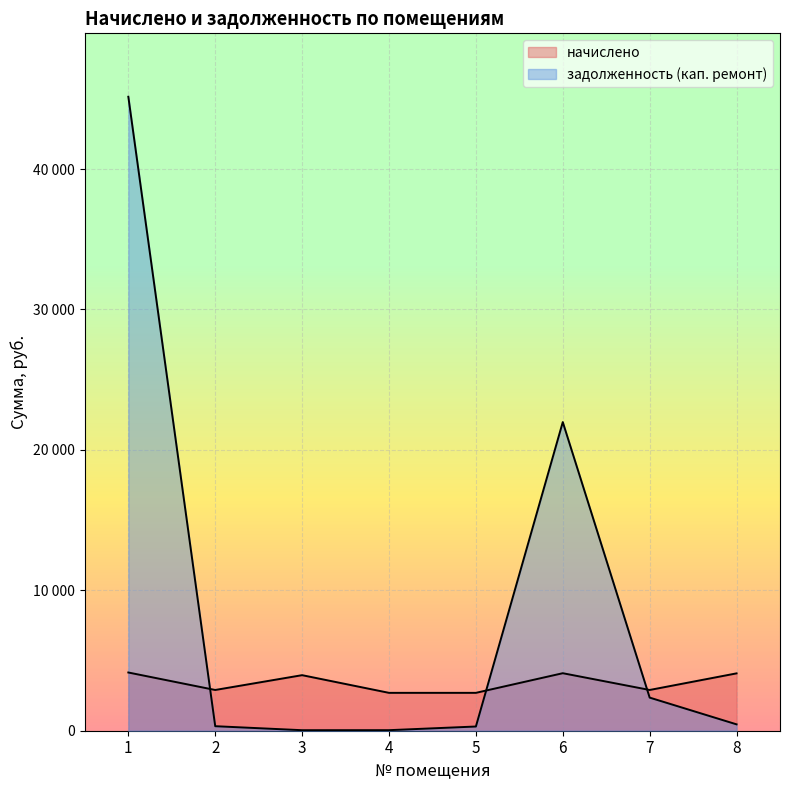

True or false: начислено and задолженность (кап. ремонт) intersect in this chart.

True